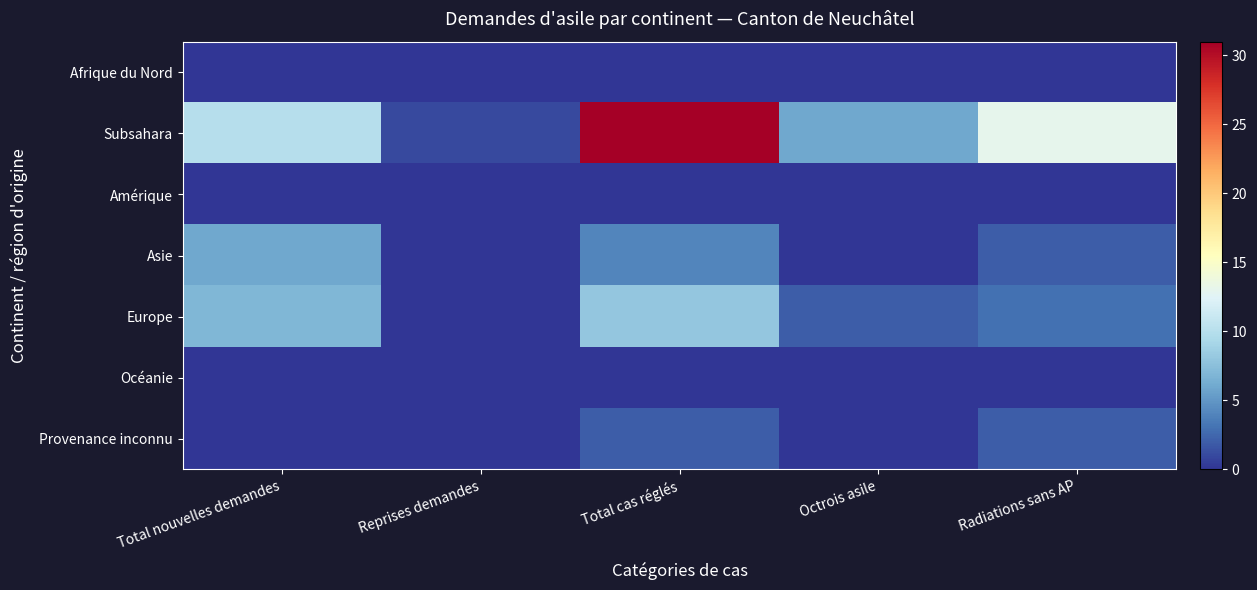

List the series in order of their peak value, highest first.

Subsahara, Europe, Asie, Provenance inconnu, Afrique du Nord, Amérique, Océanie